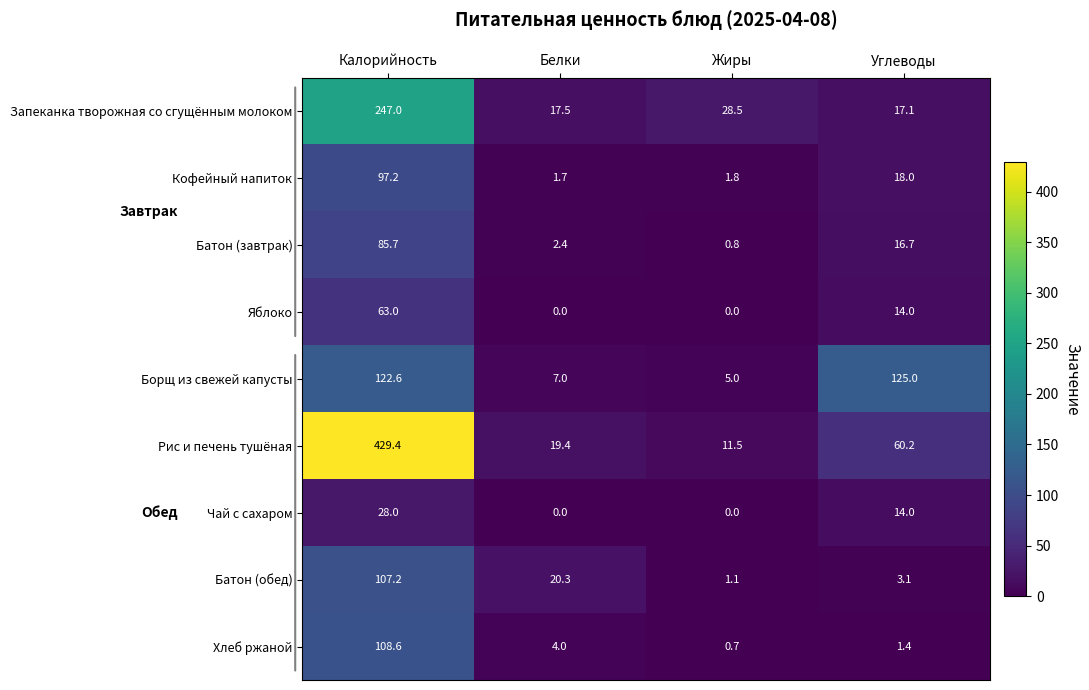

What is the maximum value for Батон (завтрак)?

85.7